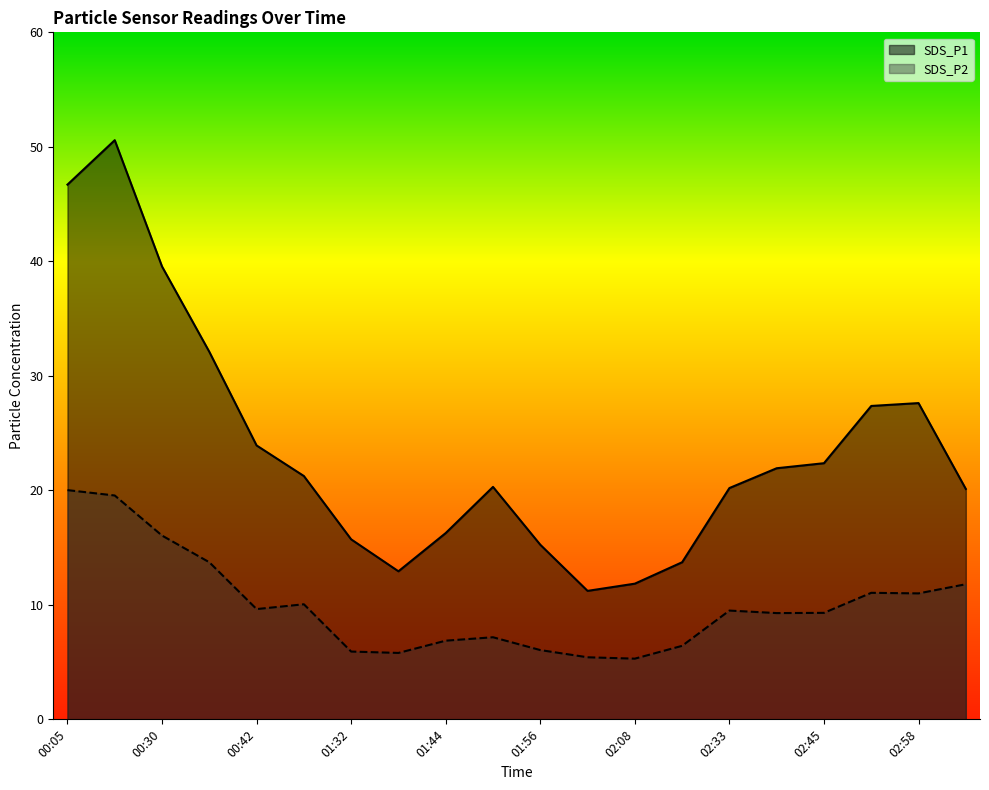

True or false: SDS_P1 and SDS_P2 cross at least once.

False